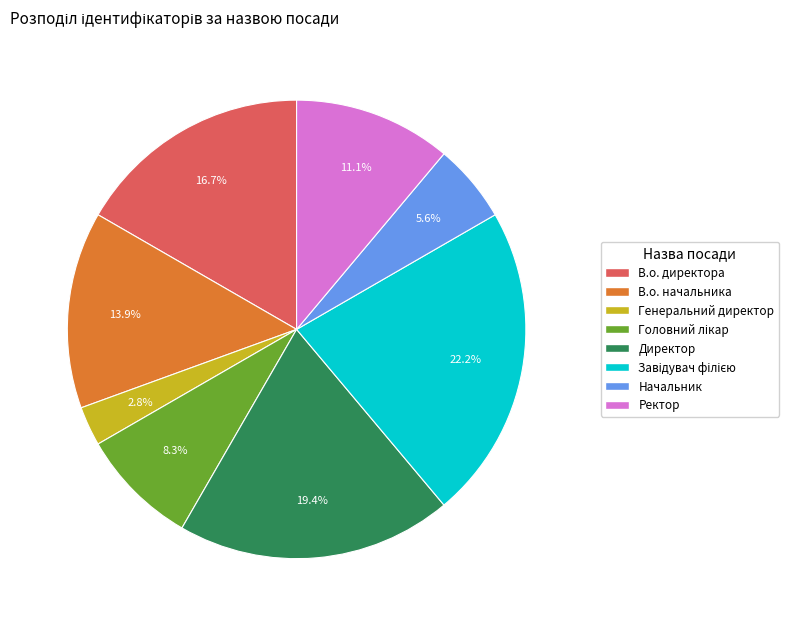

What percentage is the Директор slice, to the nearest percent?

19%